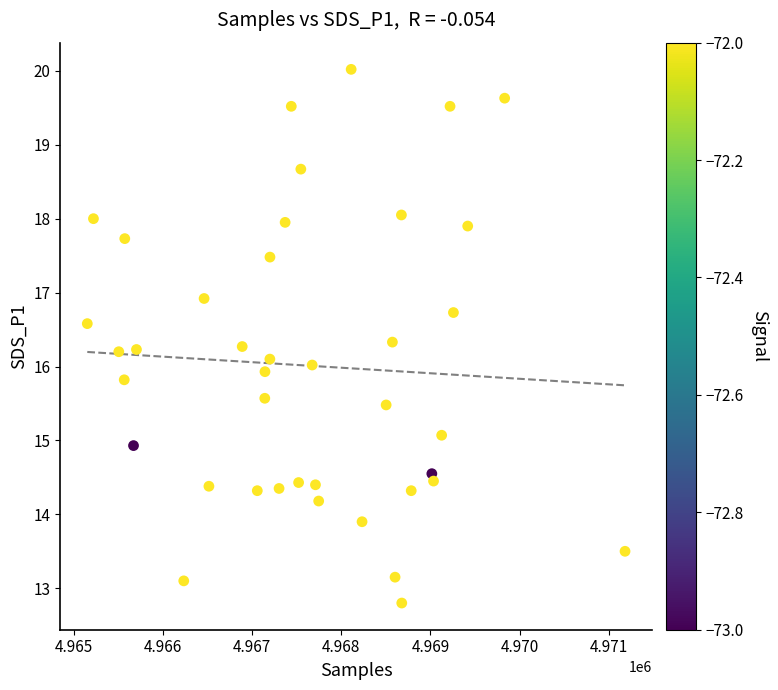

What is the range of X values (max minus min)?

6026.0